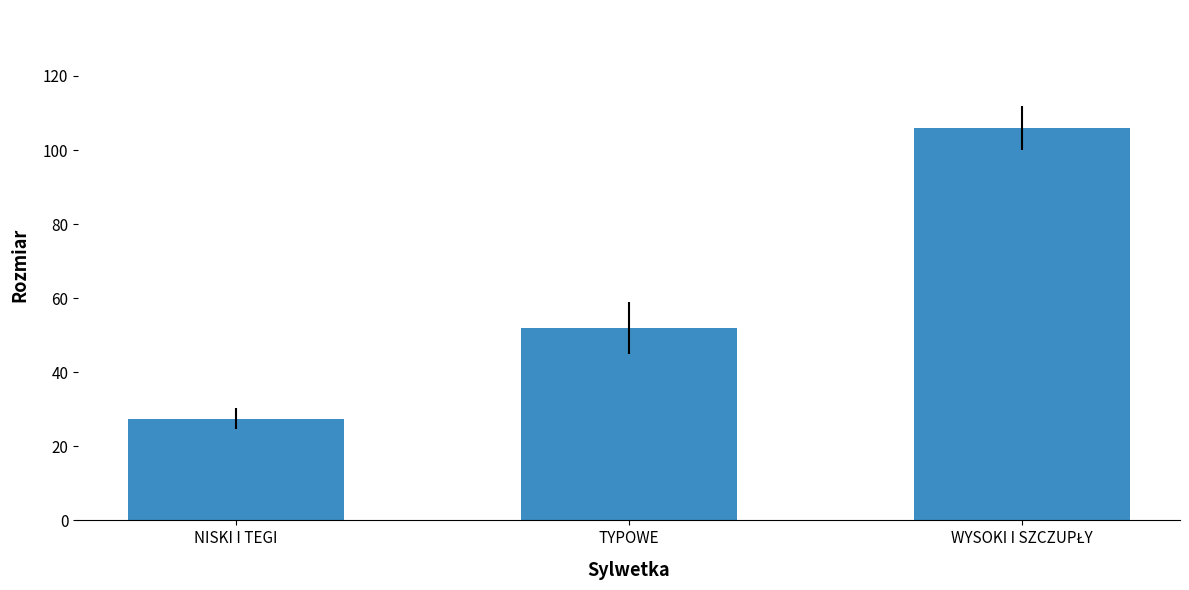

What is the value of the 3rd bar from the left?

106.0